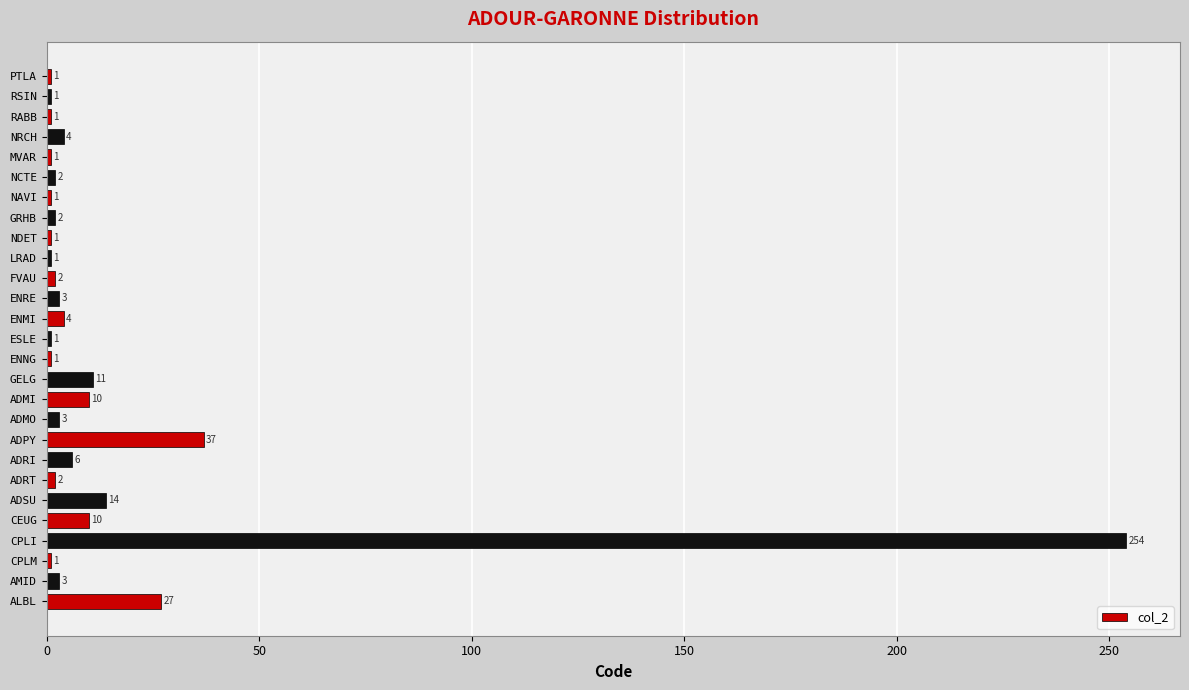

True or false: the data shows 2 at FVAU.

True